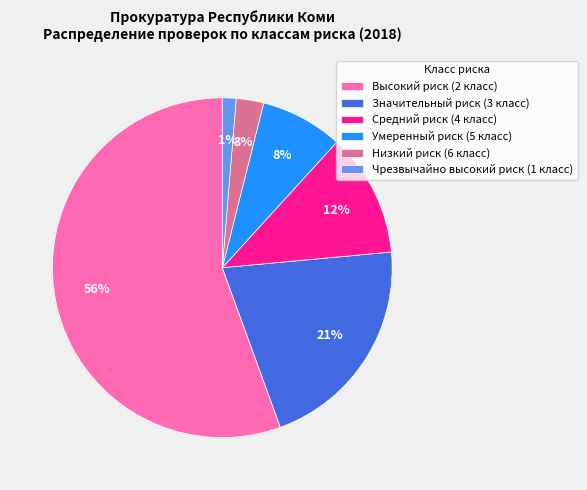

Count the number of slices in the pie.

6